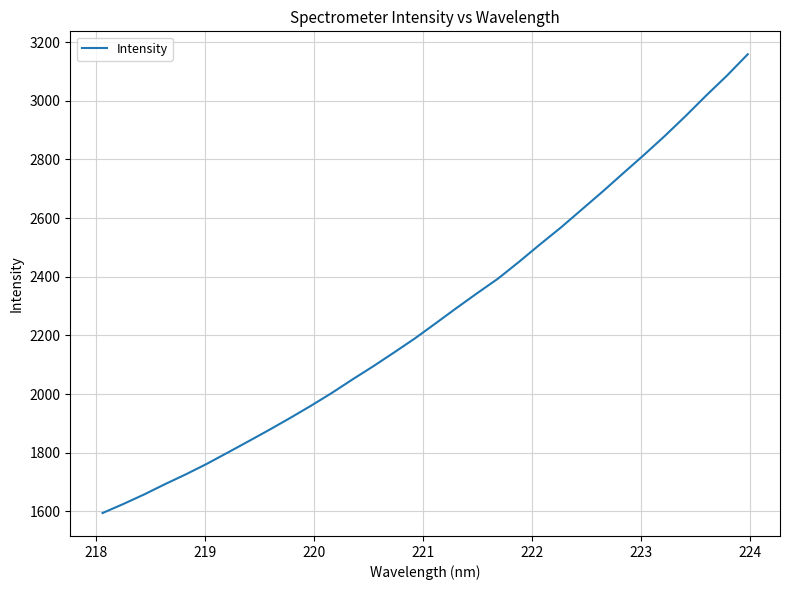

Does the chart display data point markers on the line(s)?

No